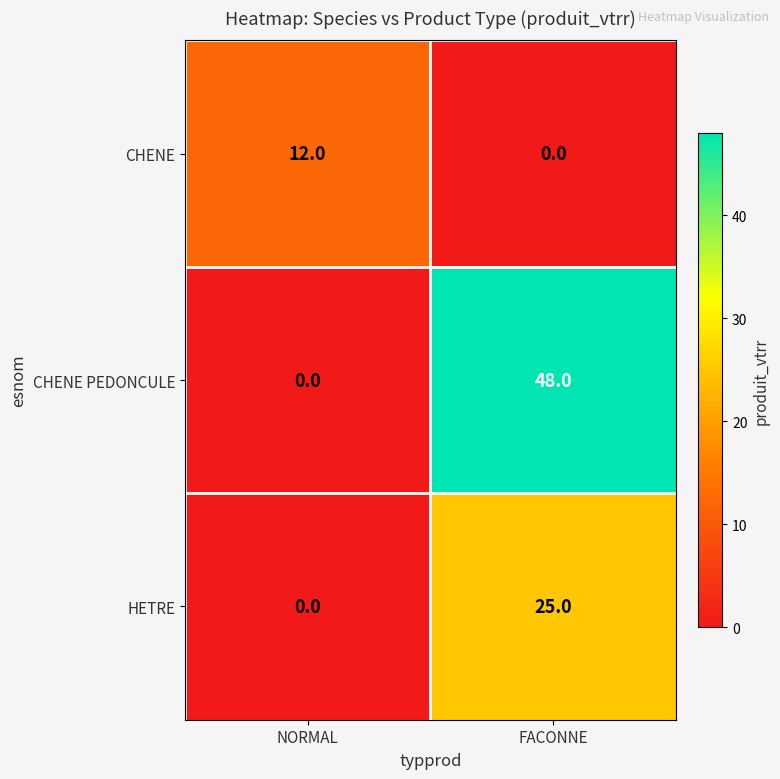

What is the sum of all CHENE PEDONCULE values?

48